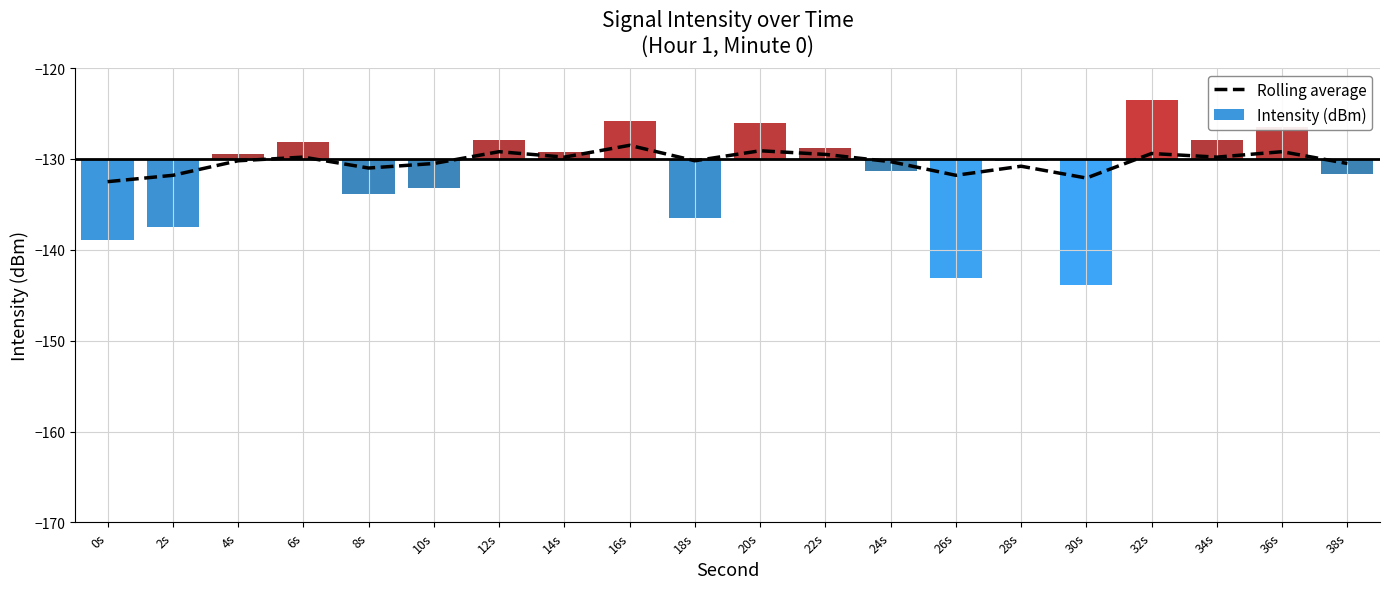

What is the sum of all values?

-2606.0